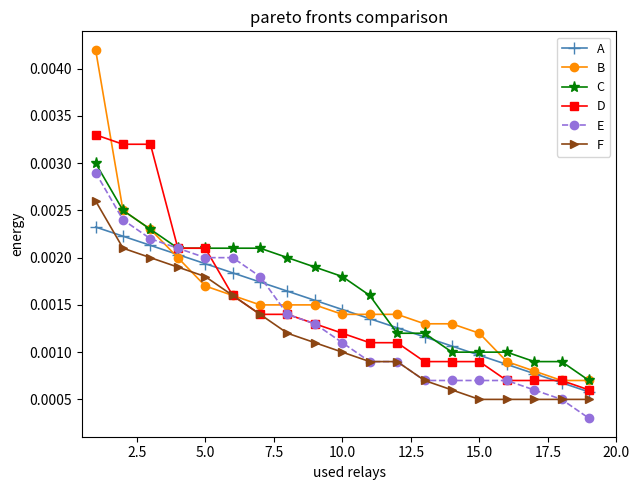

Count the number of categories in the chart.

19